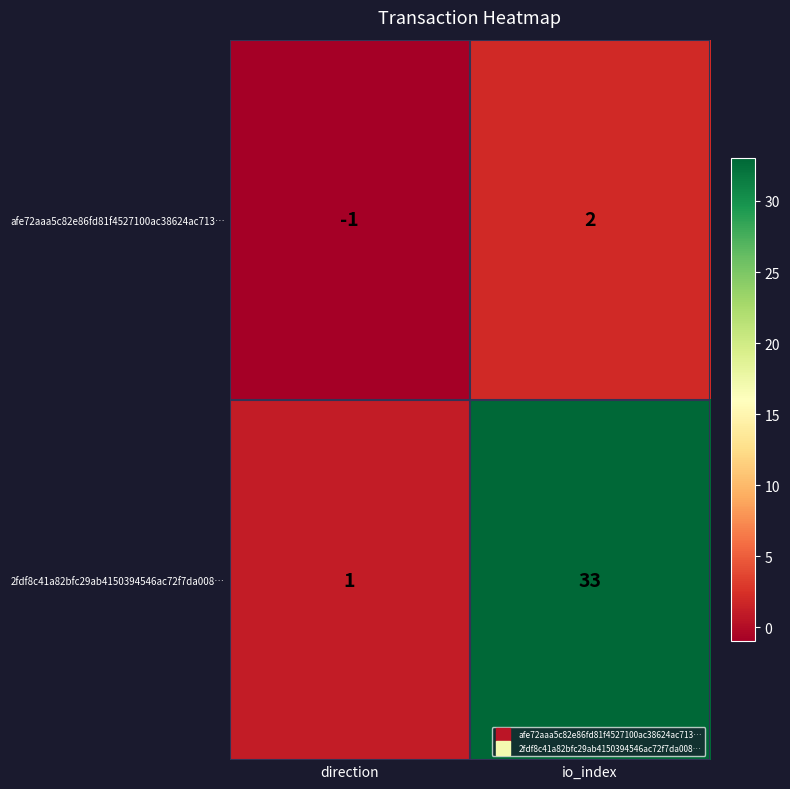

At how many categories does at least one series exceed 19?

1